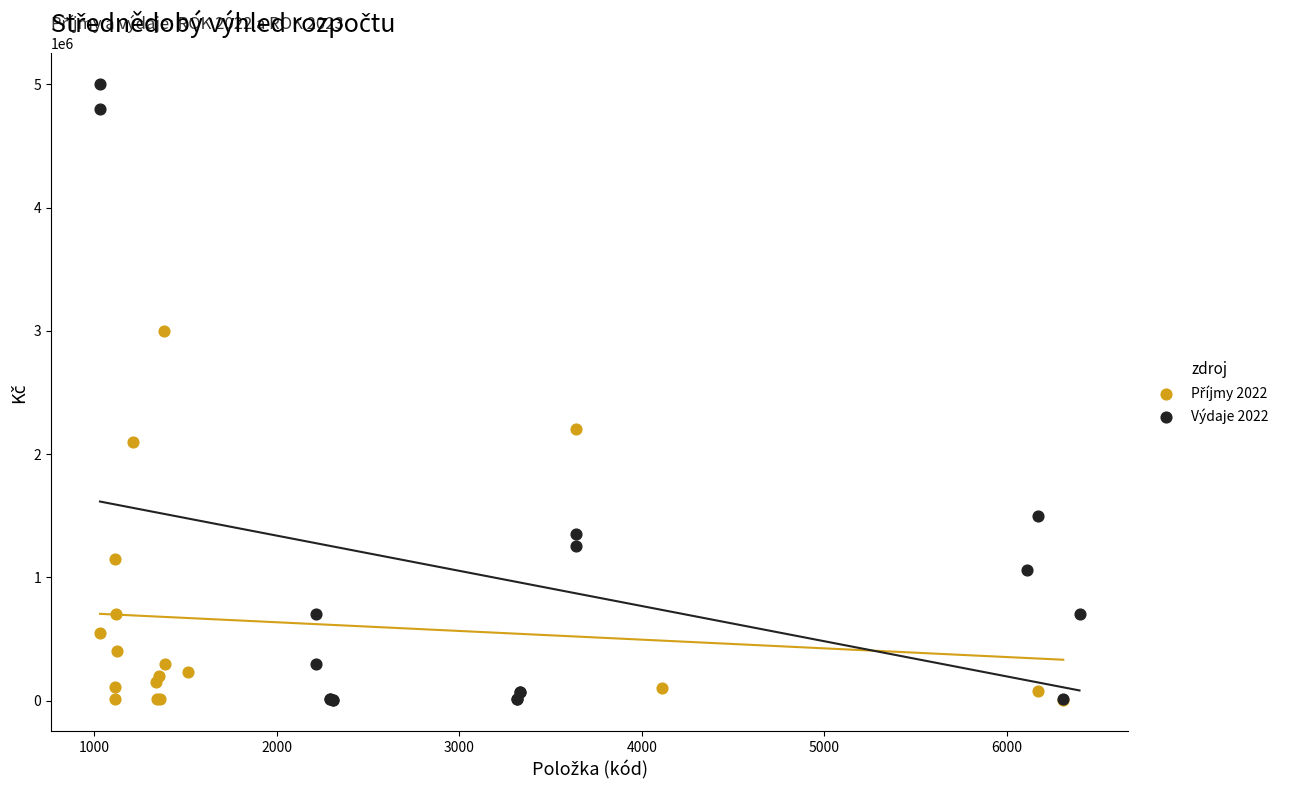

Which series has the widest spread of Y values?

Výdaje 2022